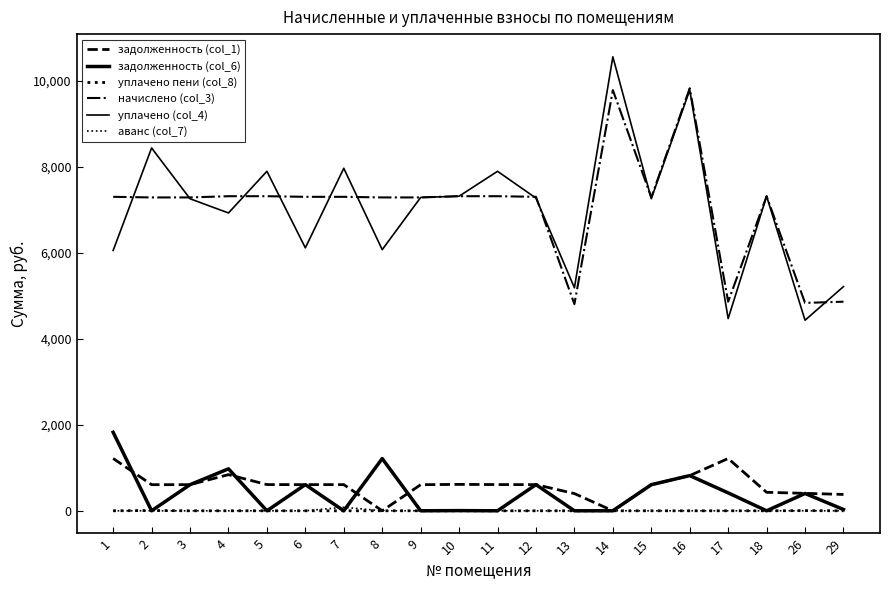

Between 26 and 13, which is larger?

26